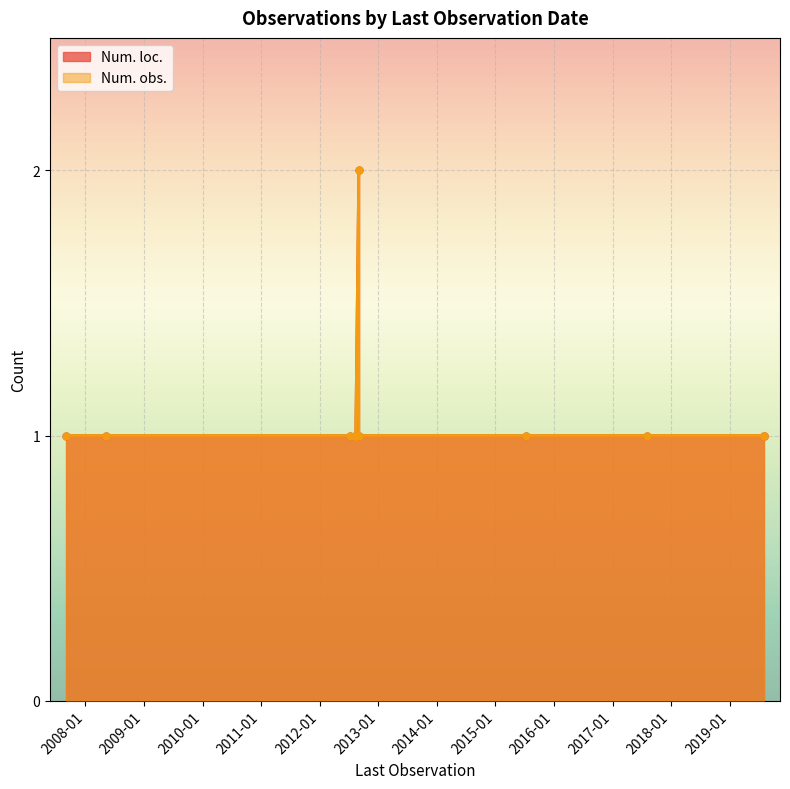

How many Num. loc. values are between 1 and 2?

12